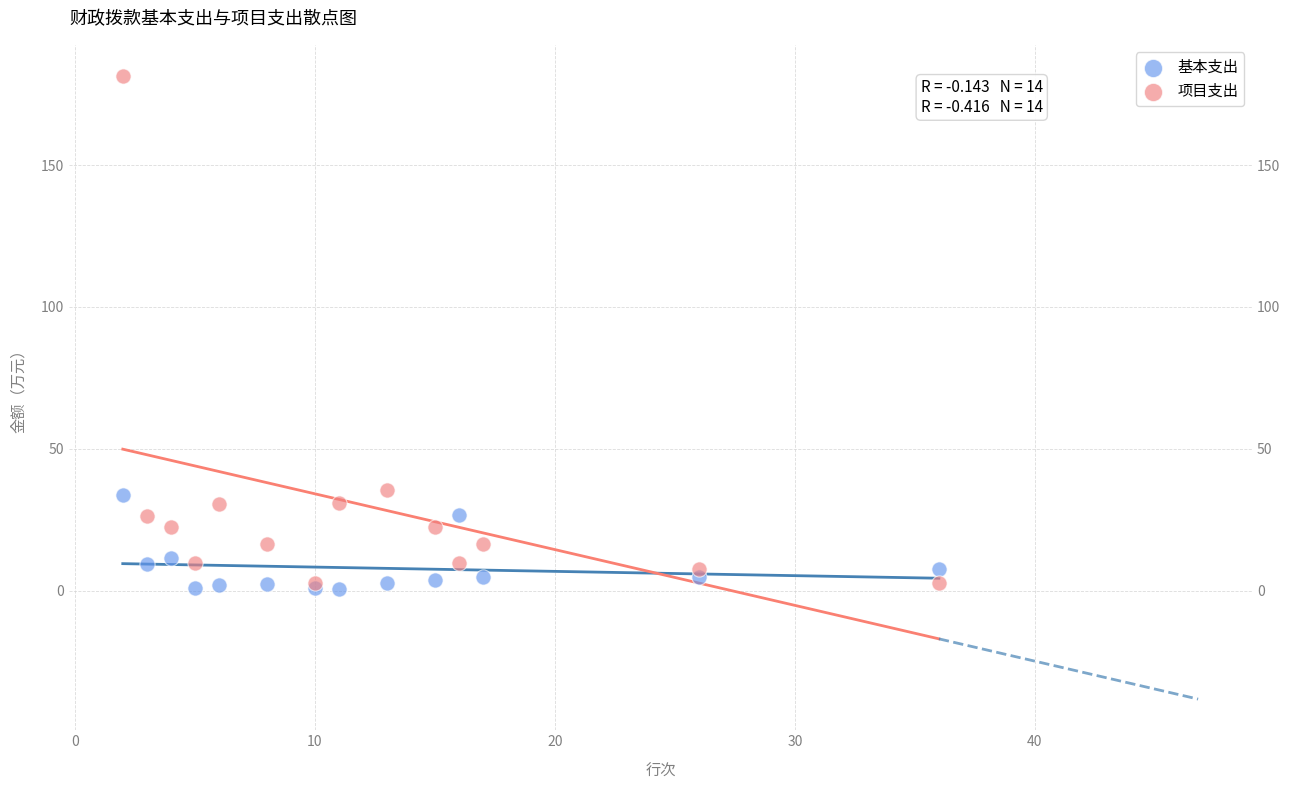

Which series has the largest Y range (max minus min)?

项目支出